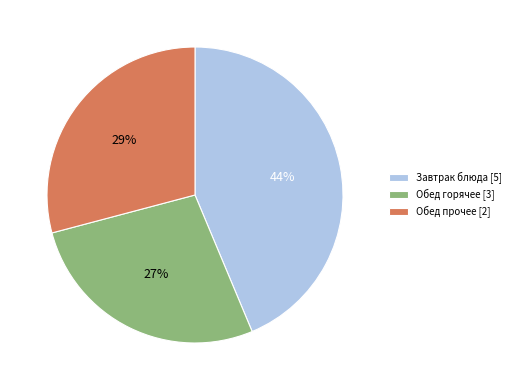

Is it true that Завтрак блюда [5] is 32% of the pie?

False